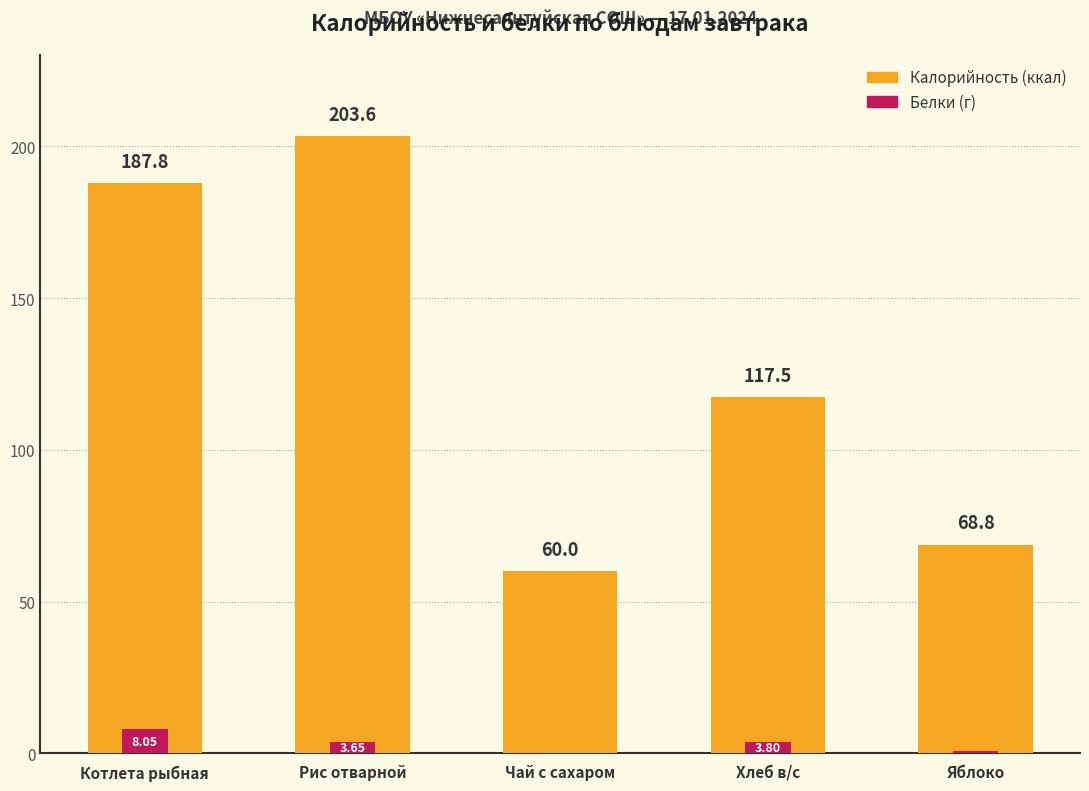

Does the chart contain stacked bars?

No